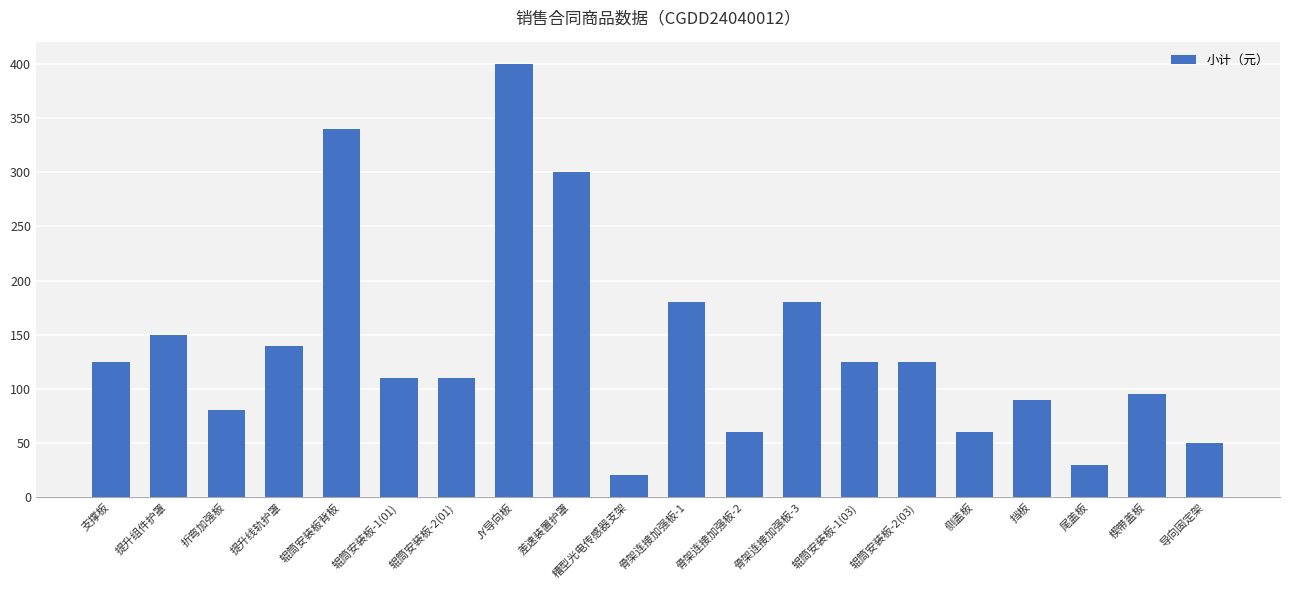

How many data points are less than 125?

10